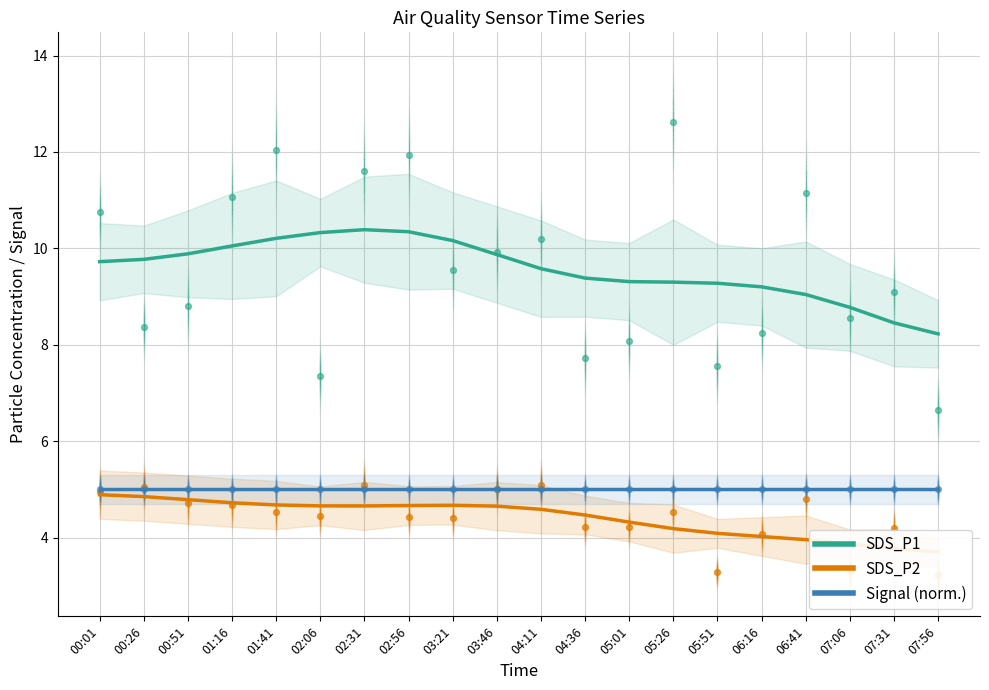

Which series contains the highest Y value?

SDS_P1